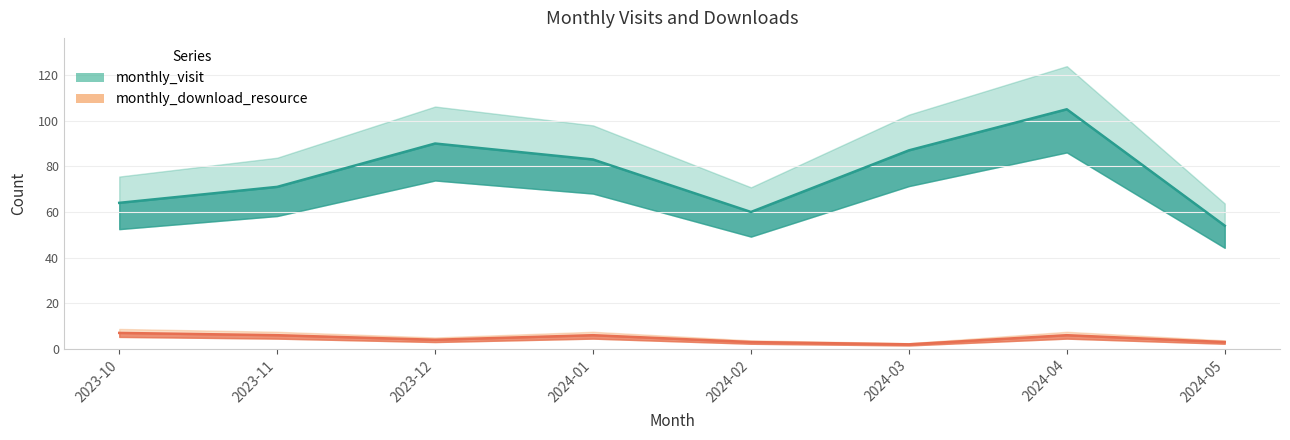

How many interior local peaks does the monthly_visit series have?

2